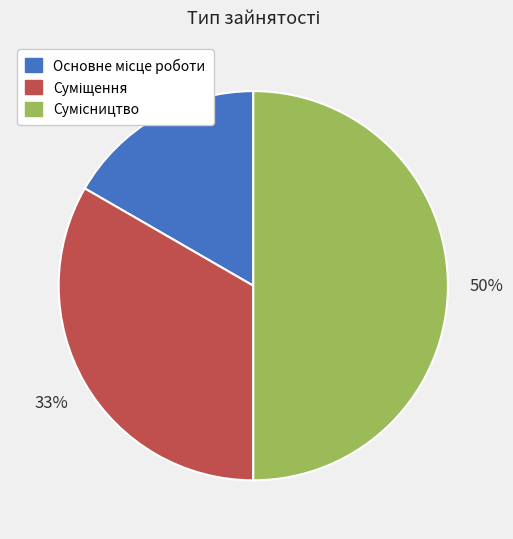

To the nearest percent, what is the average slice percentage?

33%